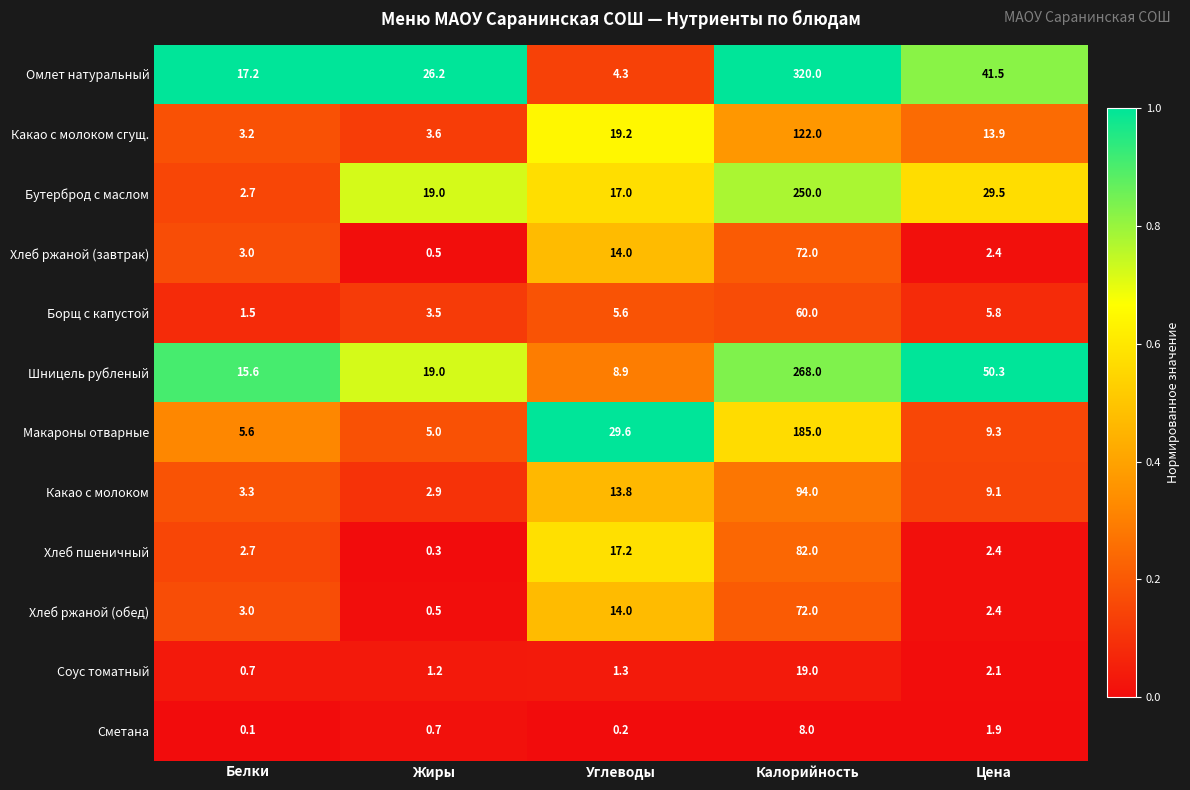

At which category is the sum across all series the highest?

Калорийность